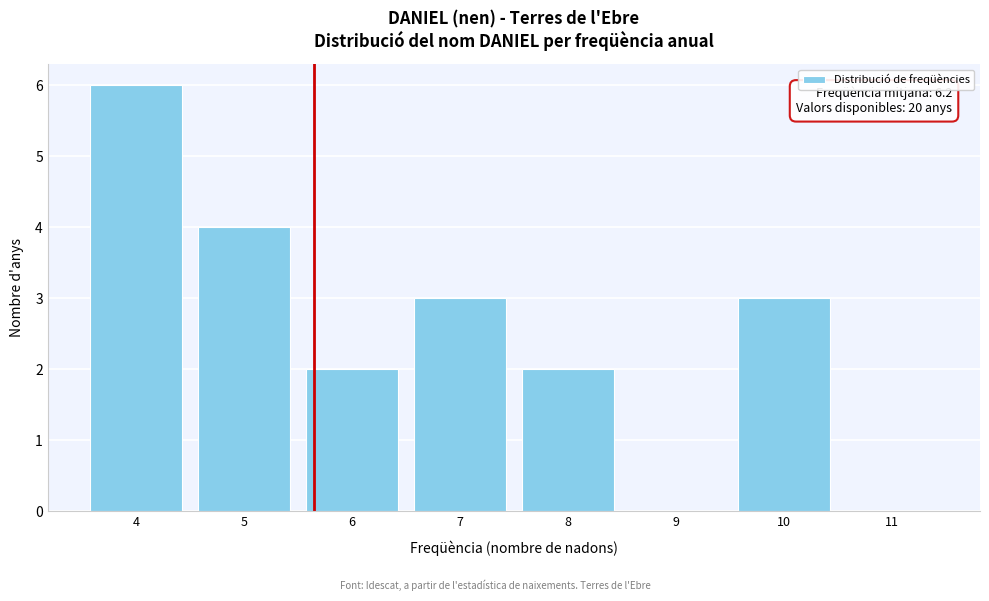

Reading right to left, what are all the values shown in this chart?

11=0	10=3	9=0	8=2	7=3	6=2	5=4	4=6